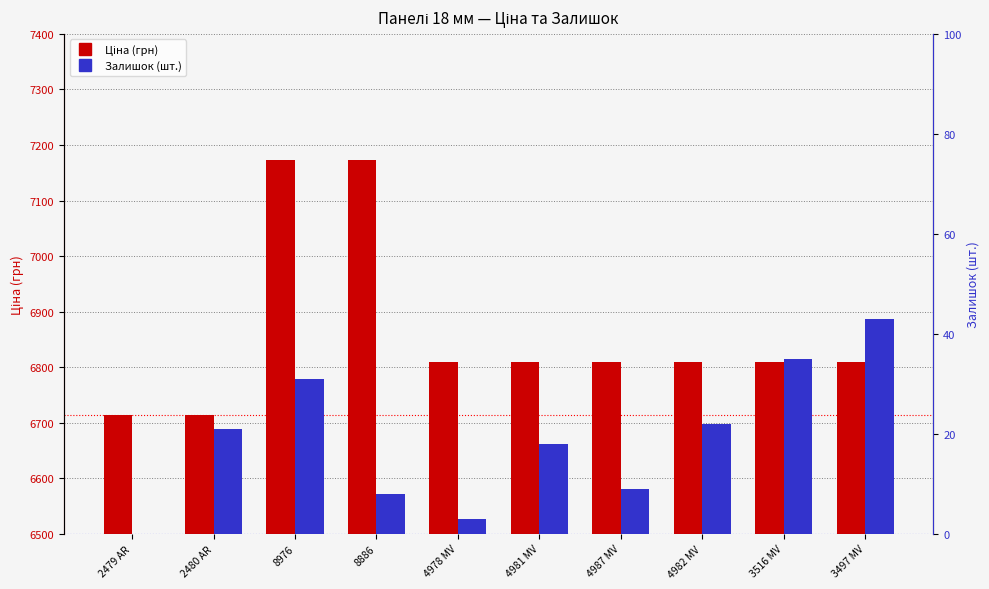

The Залишок series shows -13.7 at 2479 AR. True or false?

False